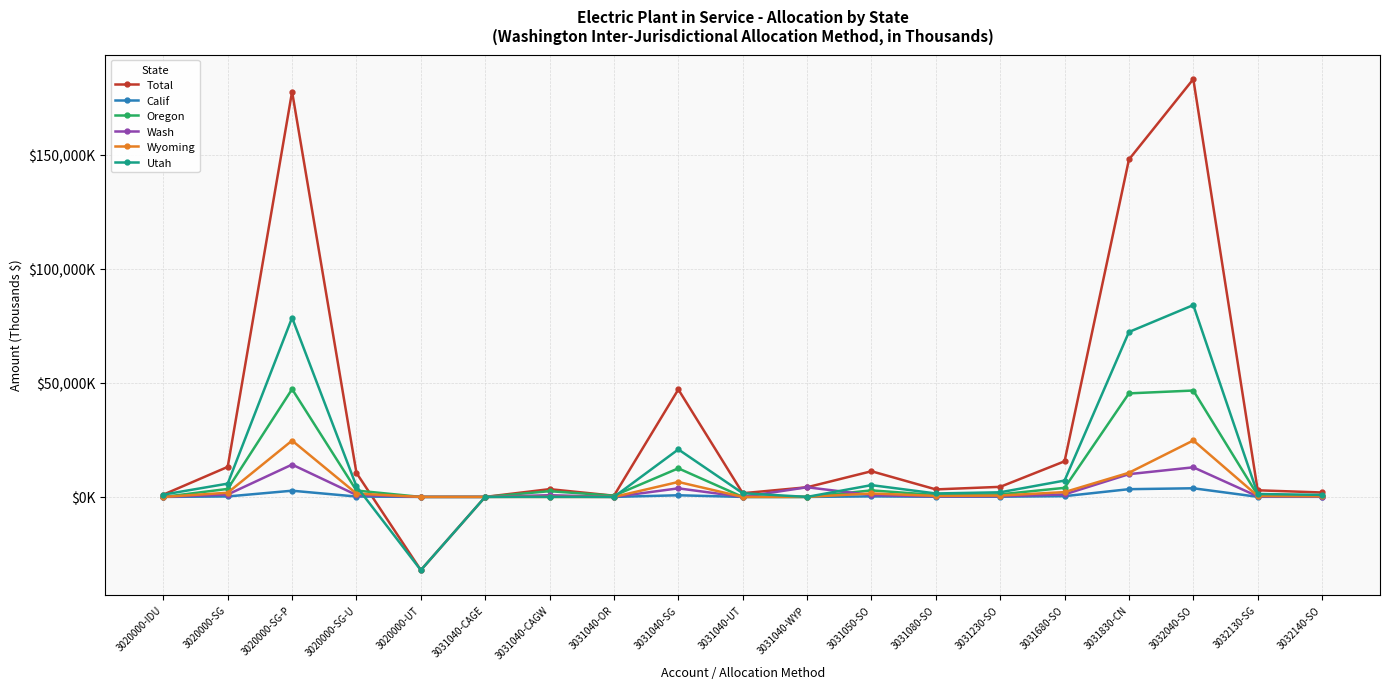

Reading right to left, what are all the values shown in this chart?

Total: 1936.1	2900.2	183057.6	147841.8	15604.1	4409.7	3292.5	11249.3	4229.3	1618.8	47082.6	530.8	3404.2	10.9	-32081.2	10497.8	177566.8	13159.8	1000.0
Calif: 40.0	44.4	3786.1	3390.9	322.7	91.2	68.1	232.7	0.0	0.0	720.7	0.0	142.7	0.0	0.0	160.7	2717.9	201.4	0.0
Oregon: 493.0	771.4	46611.5	45362.2	3973.2	1122.8	838.4	2864.4	0.0	0.0	12522.8	530.8	2507.0	0.0	0.0	2792.2	47228.3	3500.2	0.0
Wash: 137.2	231.4	12968.9	9968.9	1105.5	312.4	233.3	797.0	4229.3	0.0	3756.6	0.0	754.5	2.3	0.0	837.6	14167.7	1050.0	0.0
Wyoming: 261.7	403.1	24742.1	10586.9	2109.0	596.0	445.0	1520.5	0.0	0.0	6544.7	0.0	0.0	7.6	0.0	1459.2	24682.5	1829.3	0.0
Utah: 889.0	1282.5	84050.5	72261.2	7164.6	2024.7	1511.8	5165.1	0.0	1618.8	20819.6	0.0	0.0	7.6	-32081.2	4642.1	78518.8	5819.2	1000.0